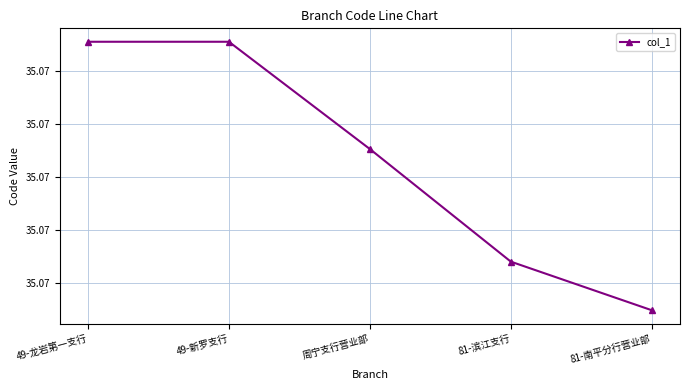

Is this an area chart (filled region under the line)?

No